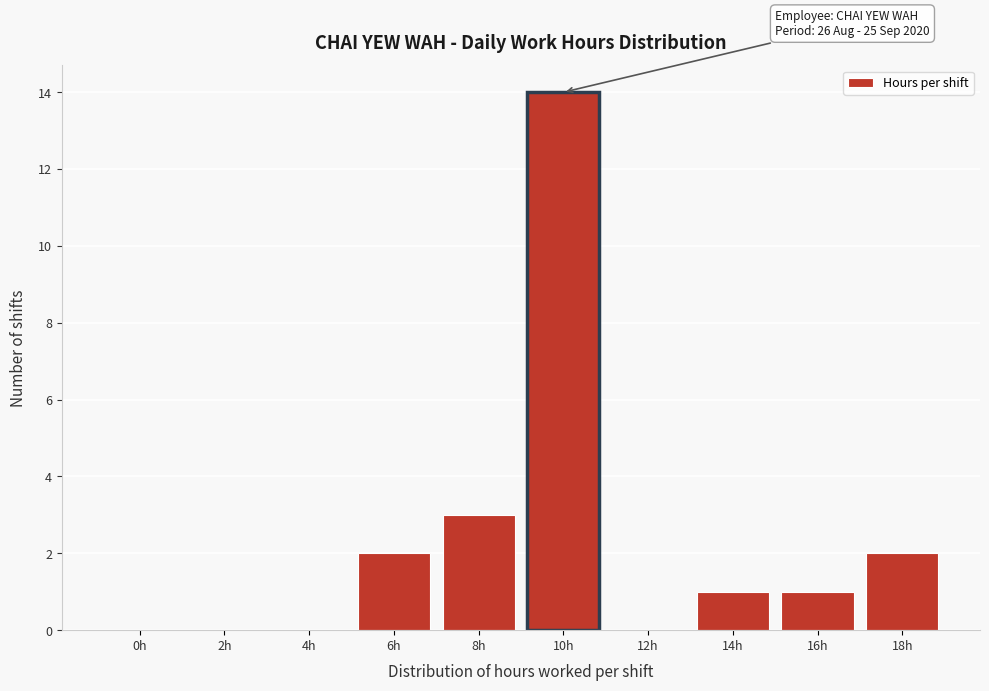

Reading left to right, what are all the values shown in this chart?

0h=0	2h=0	4h=0	6h=2	8h=3	10h=14	12h=0	14h=1	16h=1	18h=2